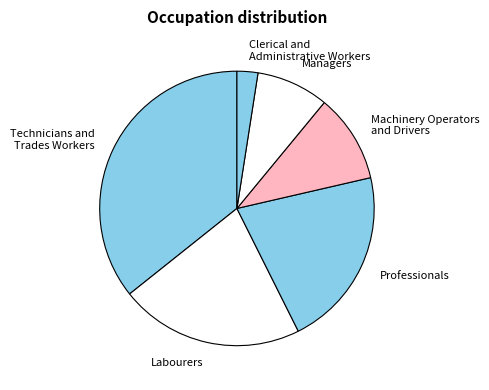

Between Professionals and Managers, which is larger?

Professionals